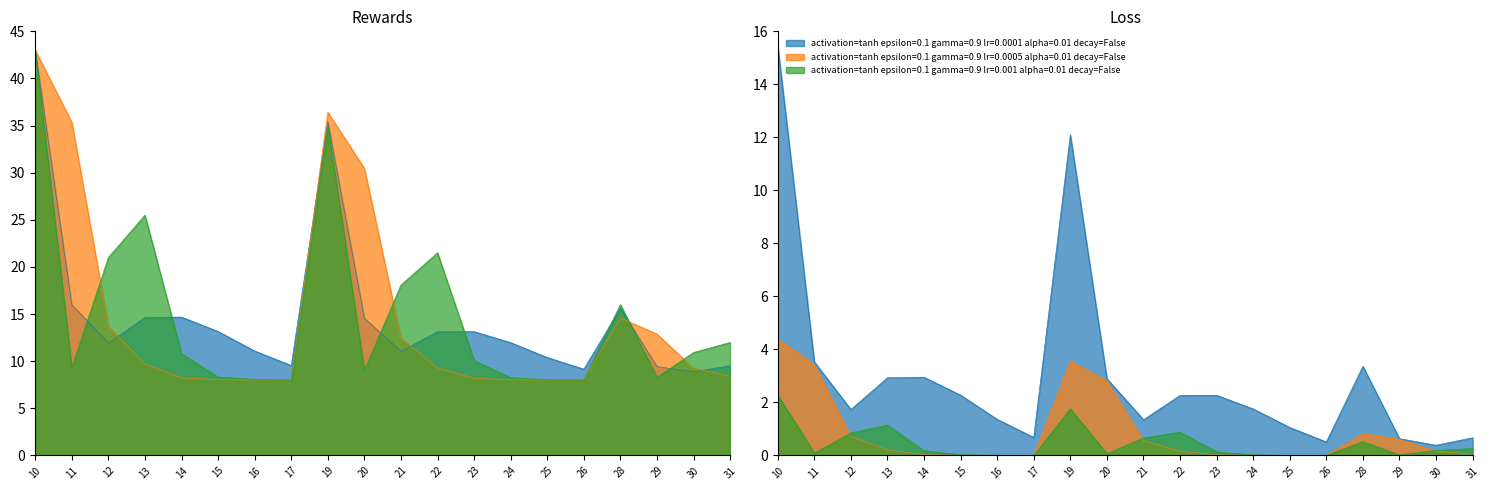

Which category has the lowest value in the activation=tanh epsilon=0.1 gamma=0.9 lr=0.001 alpha=0.01 decay=False series?

26